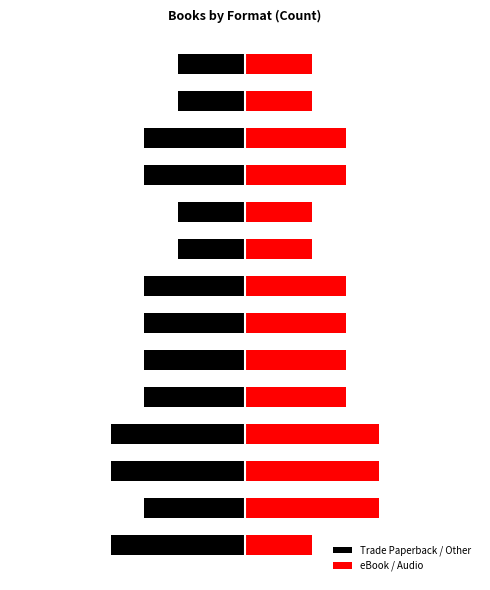

Where does the Trade Paperback / Other series first go above -3?

8